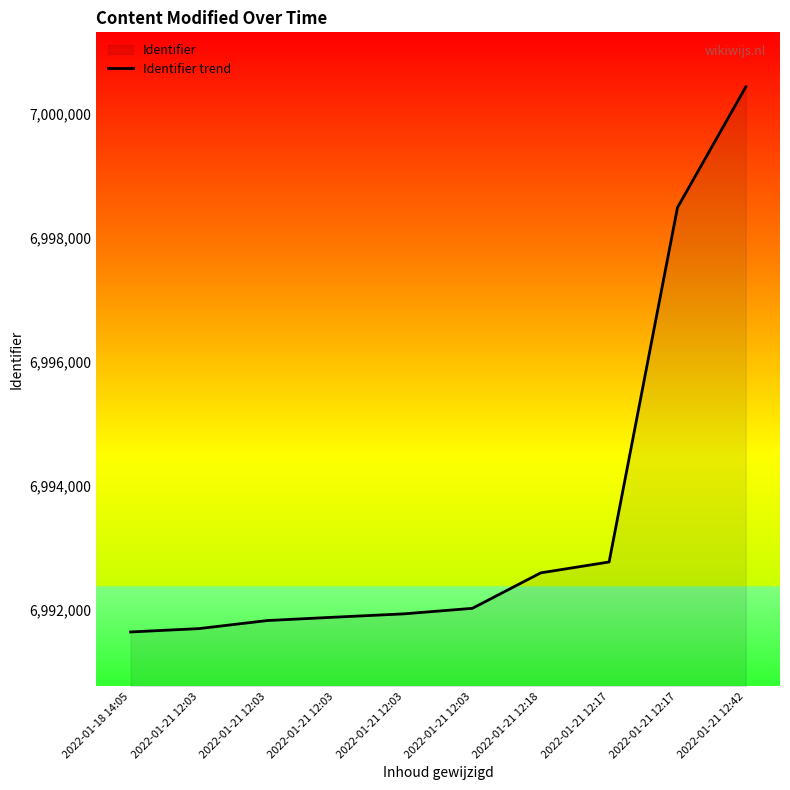

List the labels in order of value, largest first.

2022-01-21 12:42, 2022-01-21 12:17, 2022-01-21 12:17, 2022-01-21 12:18, 2022-01-21 12:03, 2022-01-21 12:03, 2022-01-21 12:03, 2022-01-21 12:03, 2022-01-21 12:03, 2022-01-18 14:05